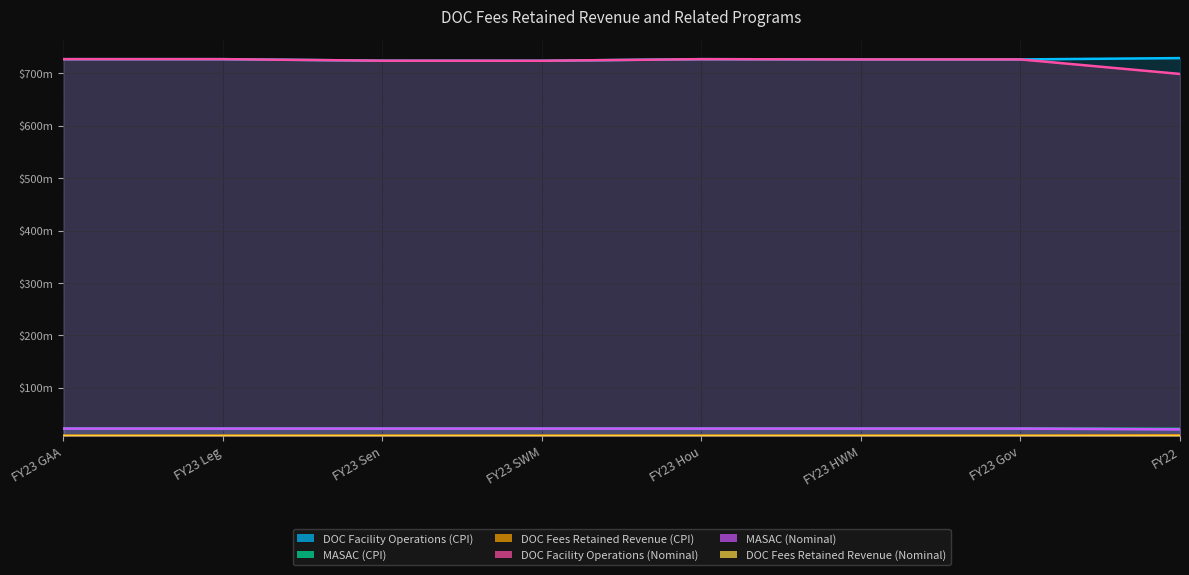

The value of DOC Facility Operations (Nominal) at FY23 HWM is 726.7. True or false?

True